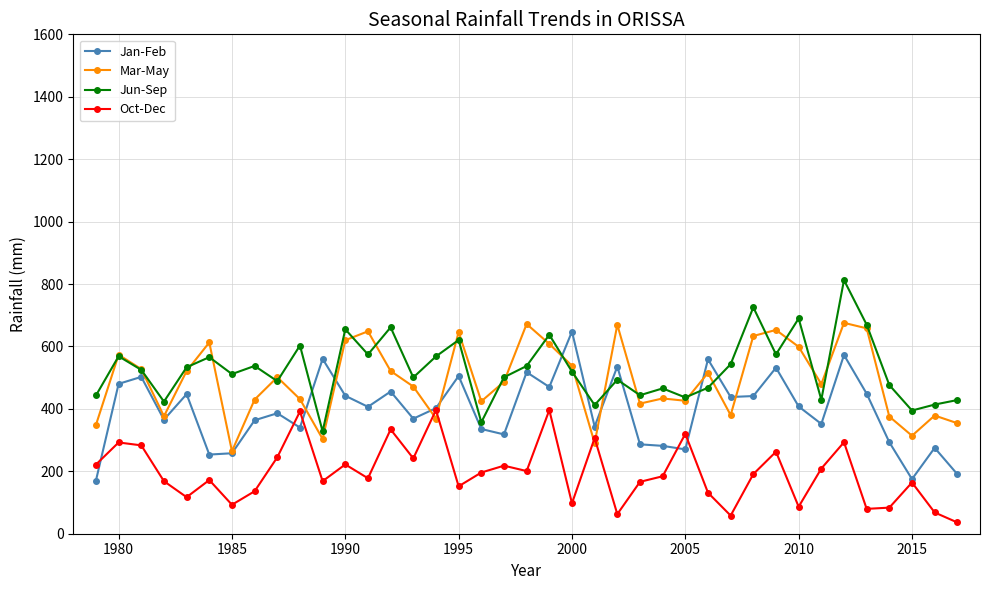

True or false: Oct-Dec and Jun-Sep intersect in this chart.

False